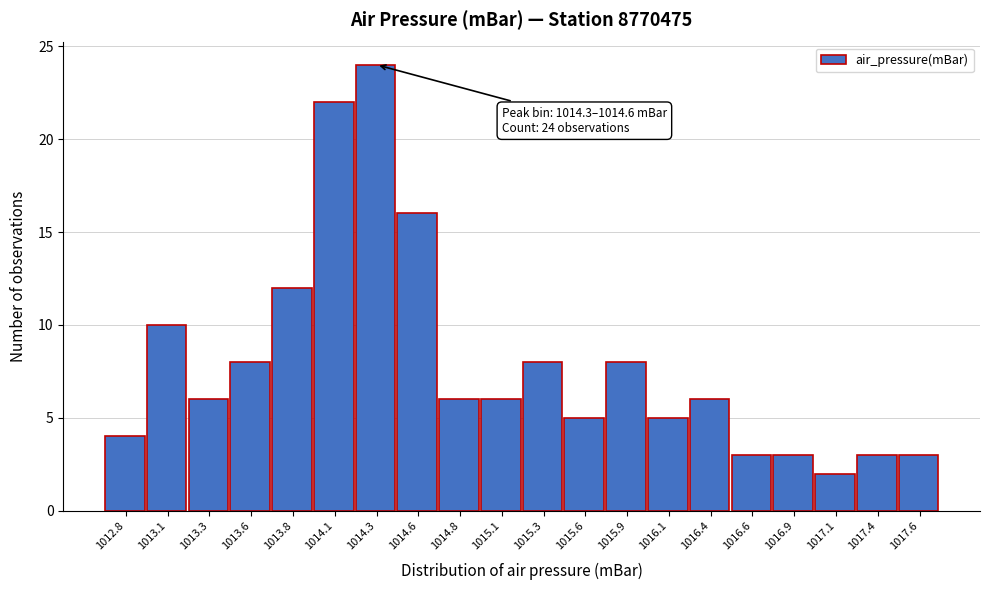

Reading left to right, transcribe all the data shown in this chart.

1012.8=4	1013.1=10	1013.3=6	1013.6=8	1013.8=12	1014.1=22	1014.3=24	1014.6=16	1014.8=6	1015.1=6	1015.3=8	1015.6=5	1015.9=8	1016.1=5	1016.4=6	1016.6=3	1016.9=3	1017.1=2	1017.4=3	1017.6=3